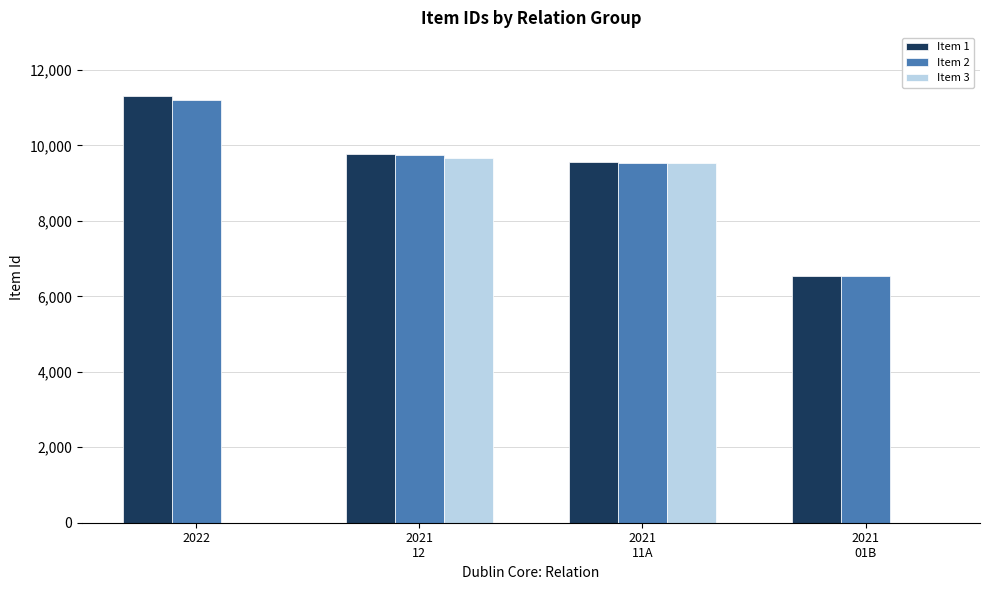

What is the difference between the Item 3 values at 2021
01B and 2021
12?

9673